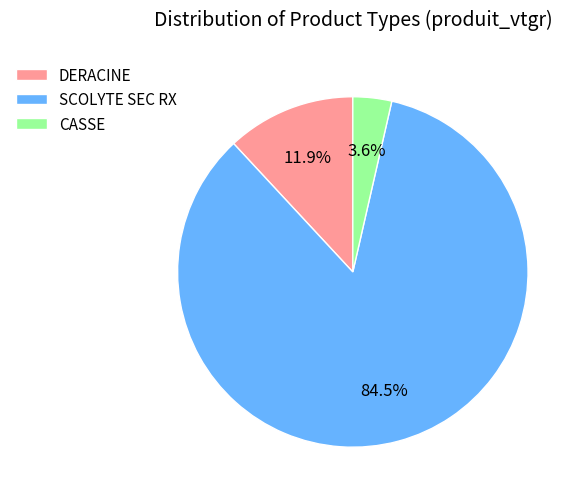

Between SCOLYTE SEC RX and CASSE, which is larger?

SCOLYTE SEC RX